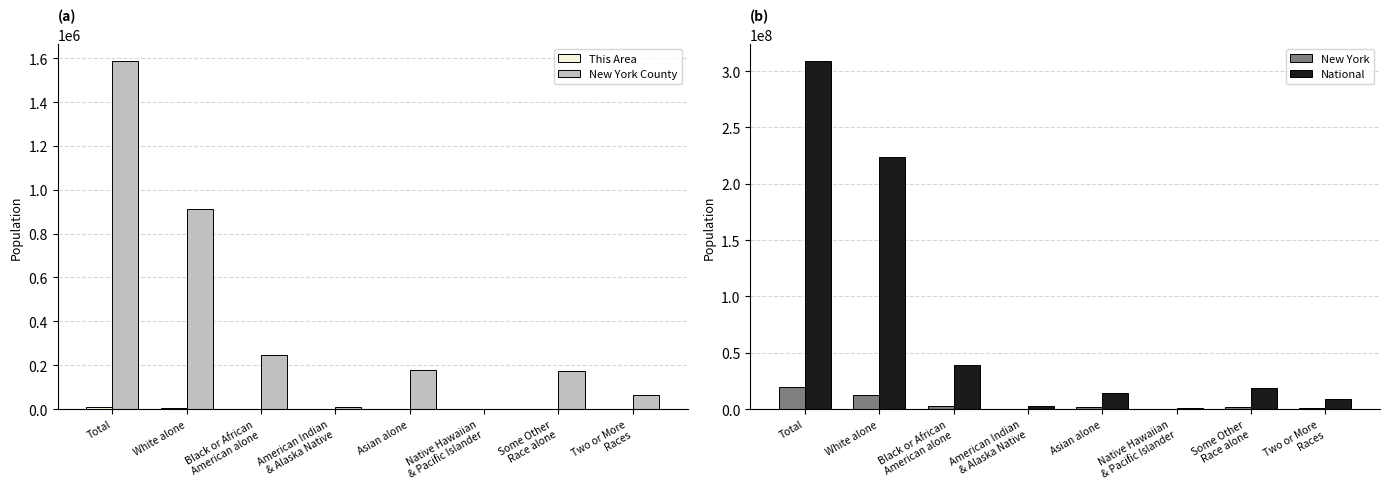

How many data points in This Area are less than 366?

4